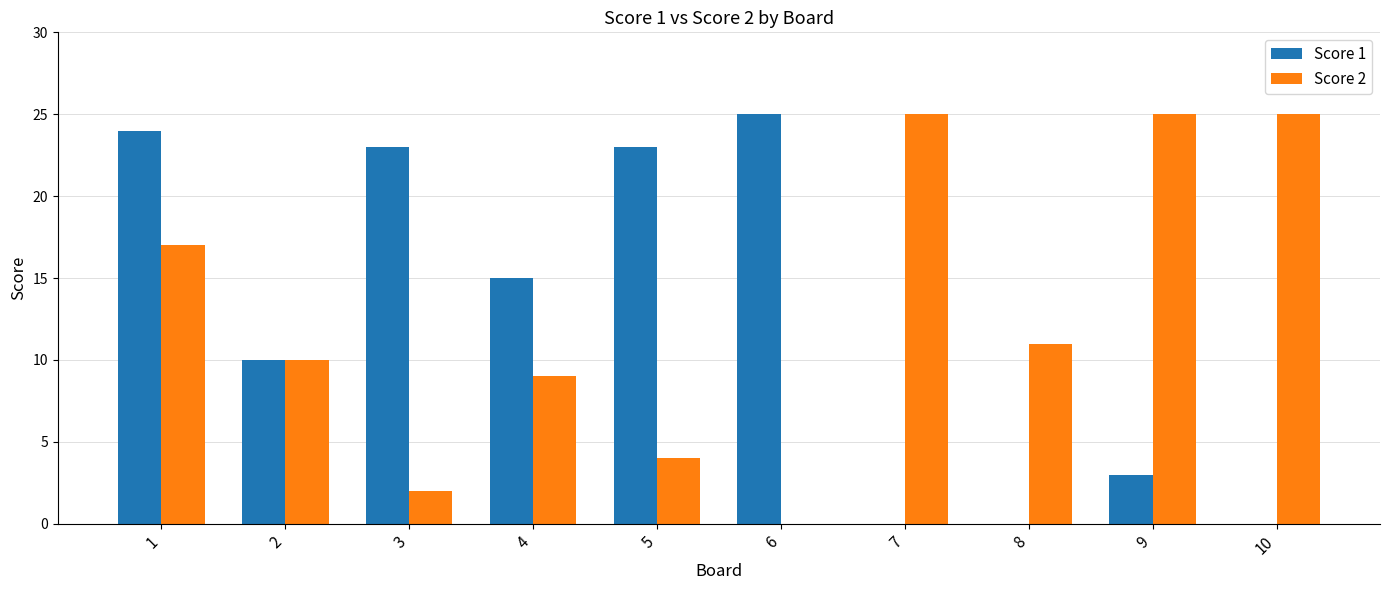

What is the approximate value of Score 1 at 1, to the nearest 5?

25